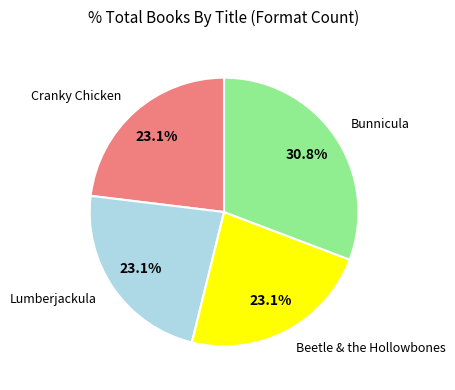

Count the number of slices in the pie.

4